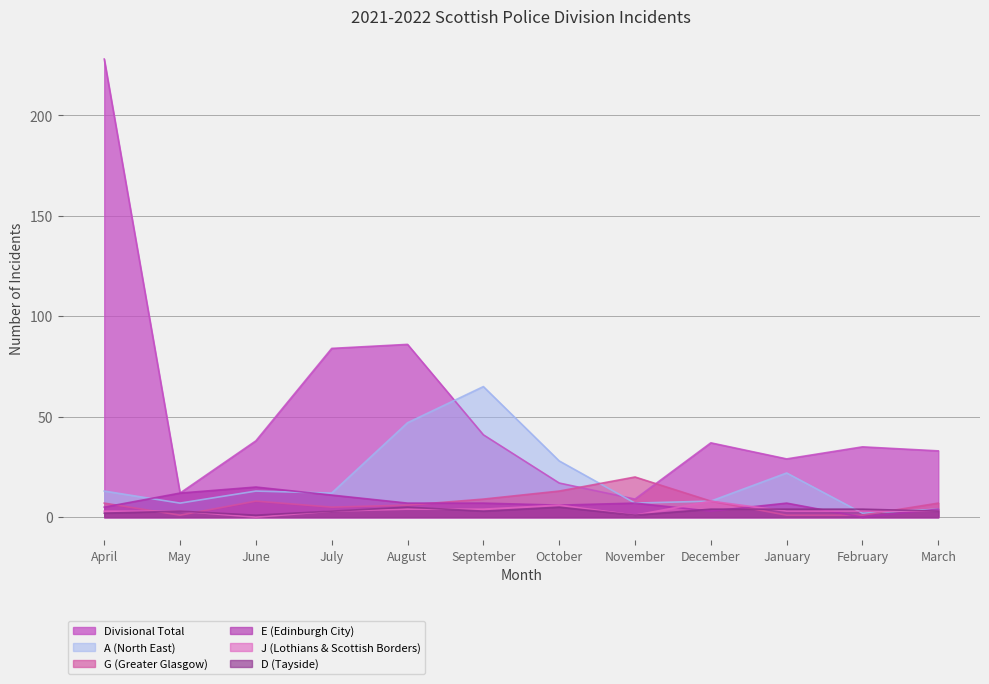

What is the approximate value of G (Greater Glasgow) at December?

8